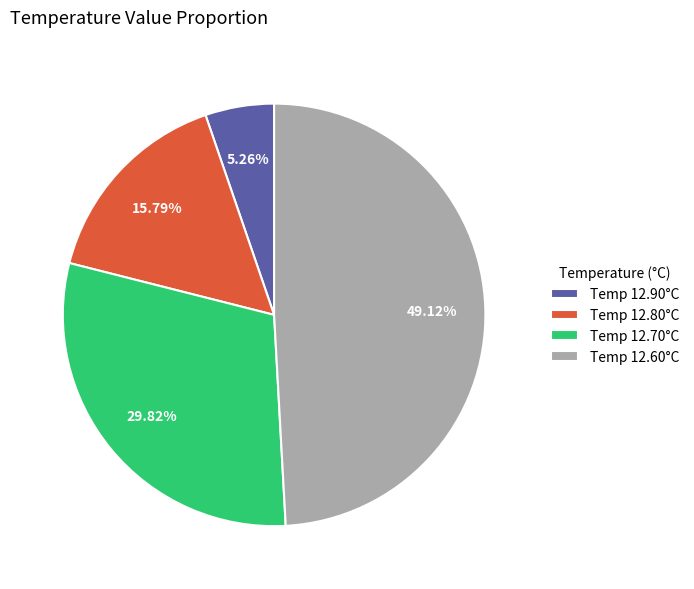

Combined, do Temp 12.70°C and Temp 12.60°C account for over 50%?

Yes